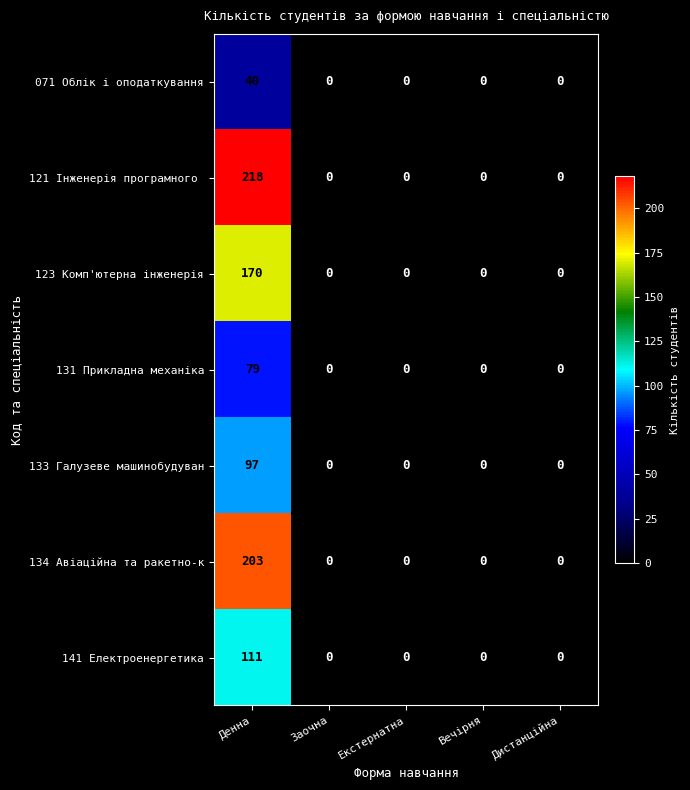

At which label does 131 Прикладна механіка reach its peak?

Денна